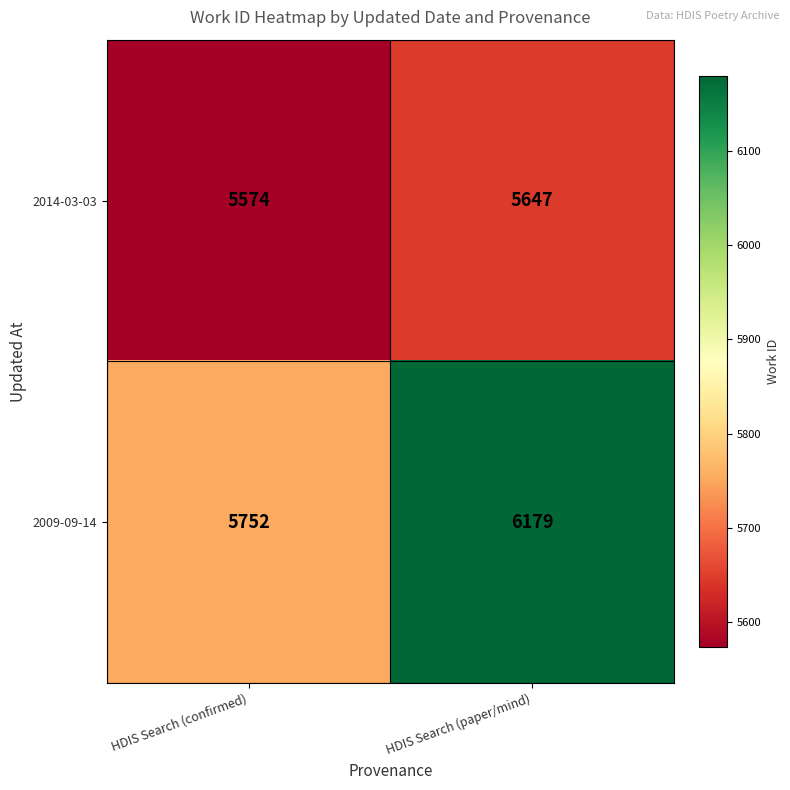

What is the spread (max minus min) of values at HDIS Search (paper/mind)?

532